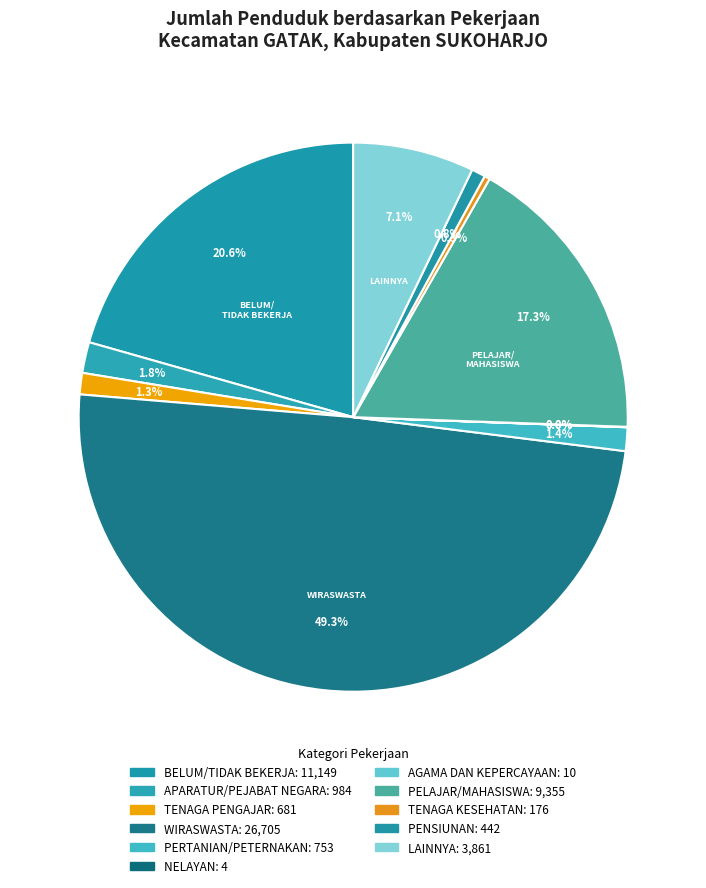

Rank the categories by value from lowest to highest.

NELAYAN, AGAMA DAN KEPERCAYAAN, TENAGA KESEHATAN, PENSIUNAN, TENAGA PENGAJAR, PERTANIAN/PETERNAKAN, APARATUR/PEJABAT NEGARA, LAINNYA, PELAJAR/MAHASISWA, BELUM/TIDAK BEKERJA, WIRASWASTA